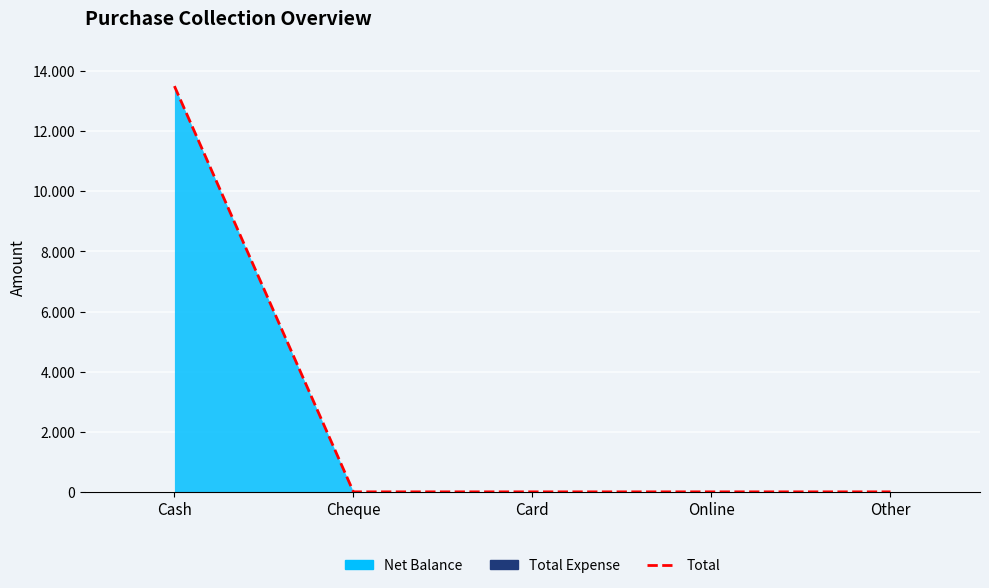

List the labels in order of value, largest first.

Cash, Cheque, Card, Online, Other